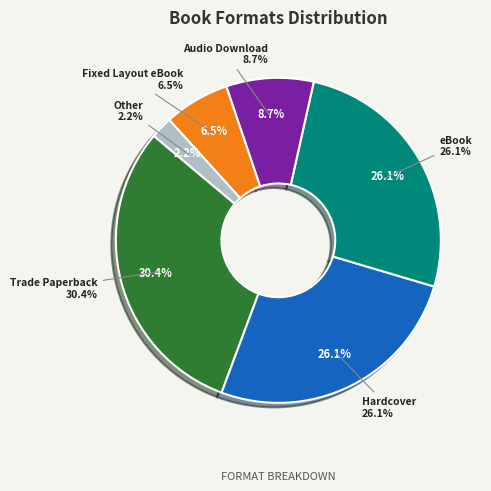

Is there any slice that represents more than half of the pie?

No